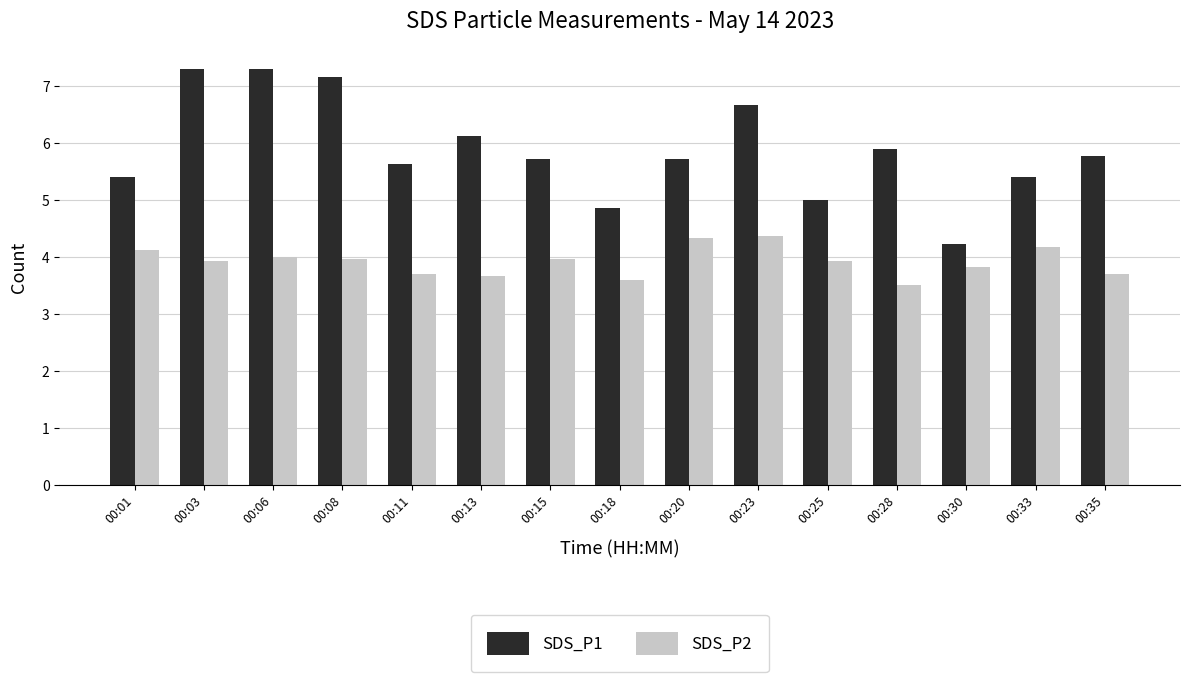

Which category has the lowest value in the SDS_P1 series?

00:30